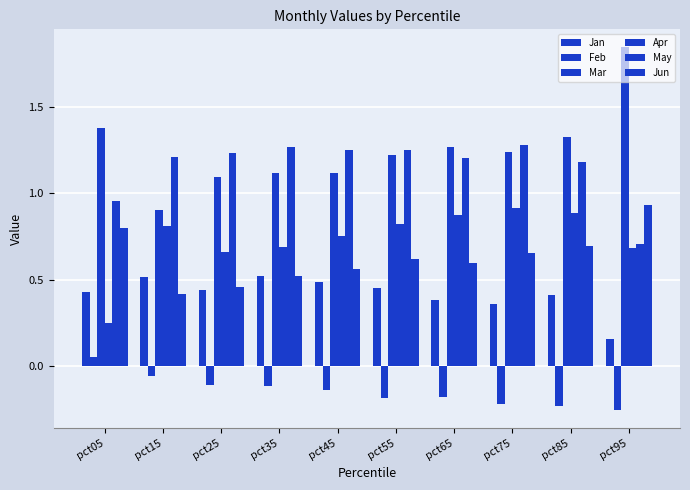

At how many categories does at least one series exceed 1?

10